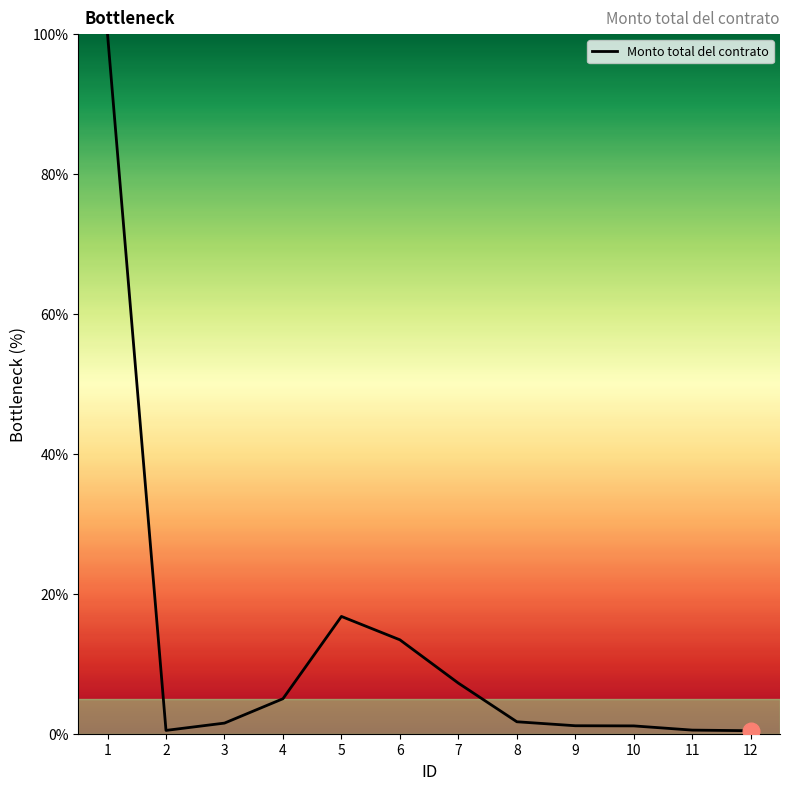

The value at 10 is 1.1. True or false?

True